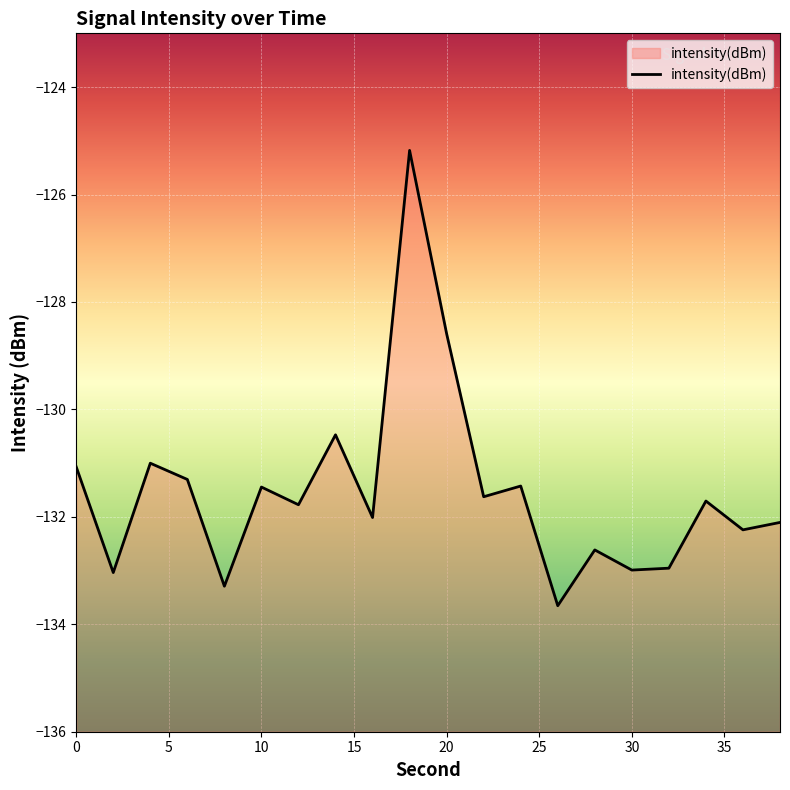

How many data points are less than -131?

17